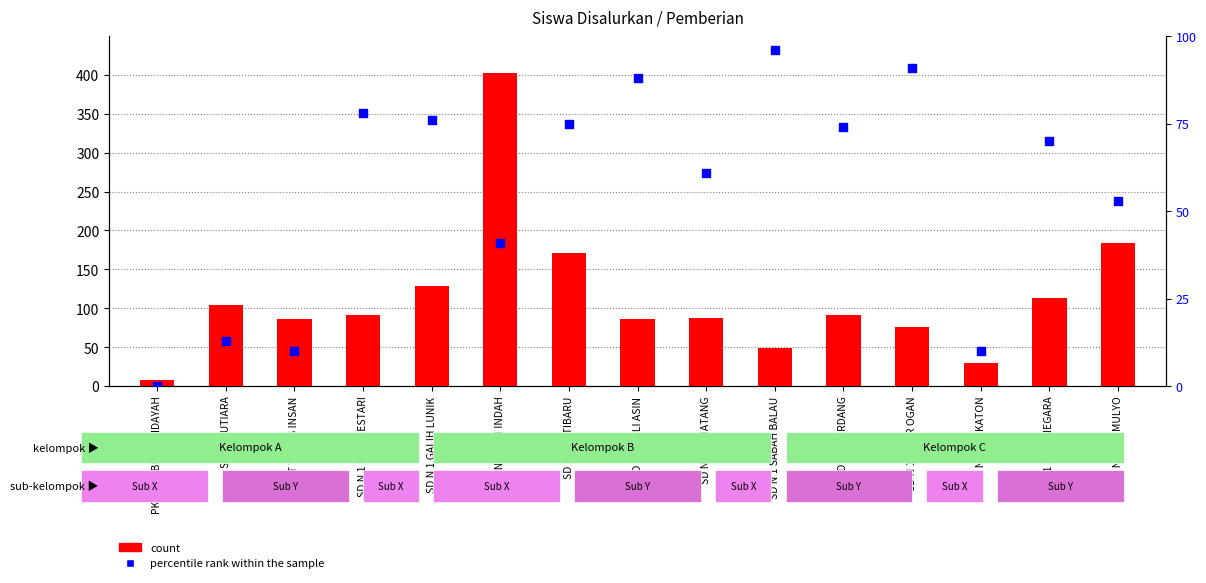

Which series has the largest total across all categories?

count